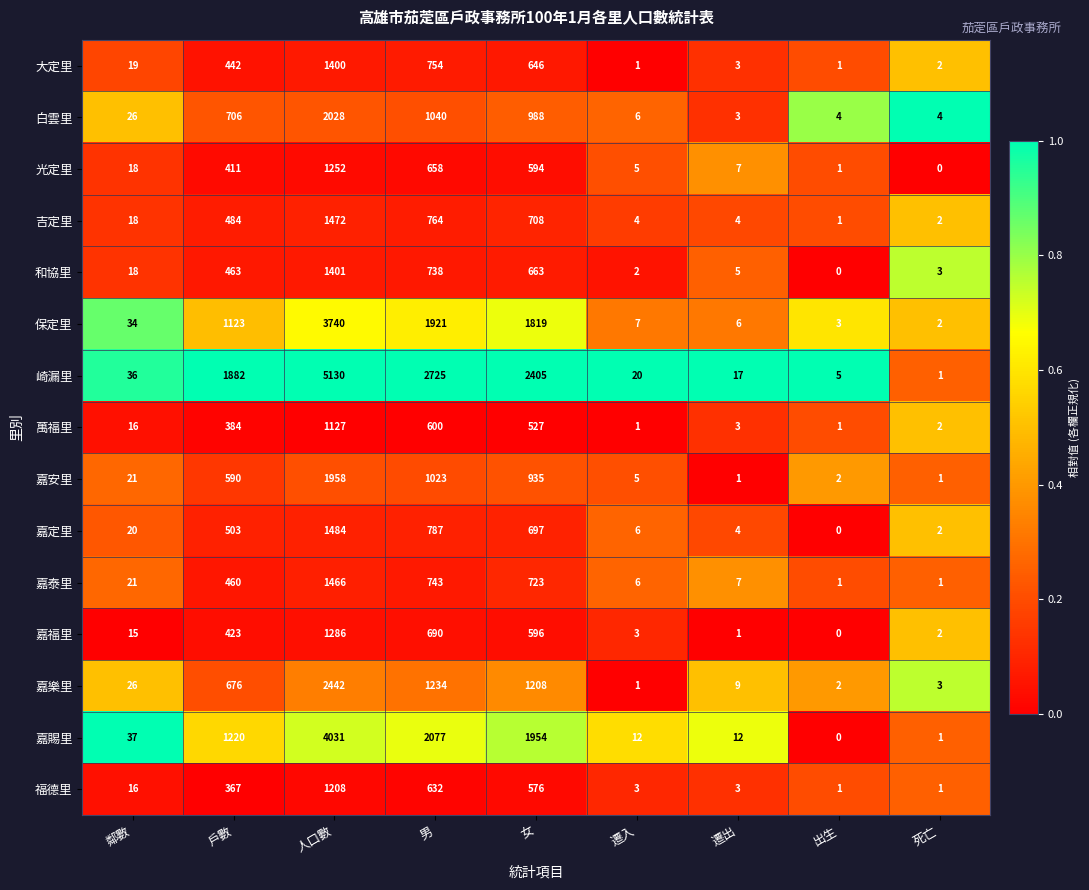

What is the average value of the 崎漏里 series?

1358